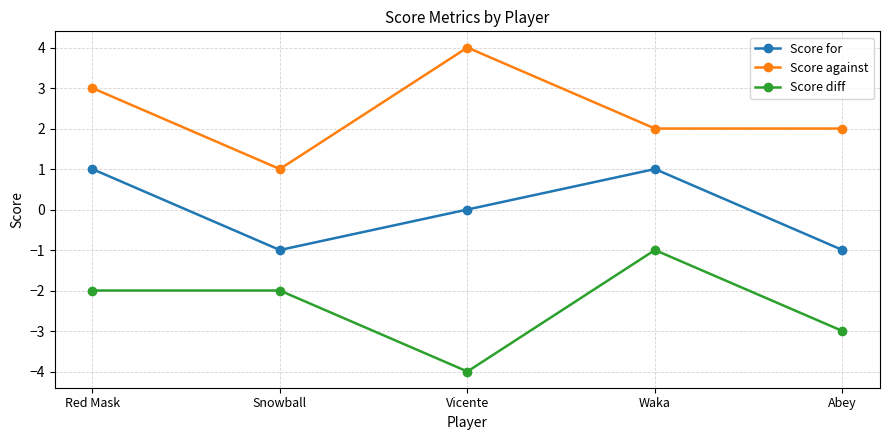

Reading left to right, extract all data points from this chart.

Score for: Red Mask=1	Snowball=-1	Vicente=0	Waka=1	Abey=-1
Score against: Red Mask=3	Snowball=1	Vicente=4	Waka=2	Abey=2
Score diff: Red Mask=-2	Snowball=-2	Vicente=-4	Waka=-1	Abey=-3